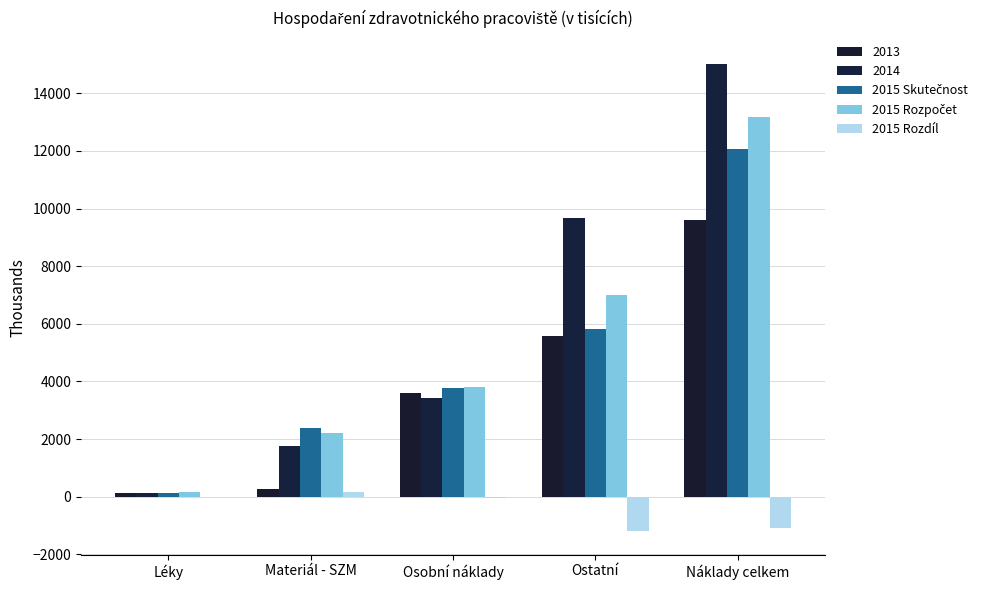

Count the number of categories in the chart.

5